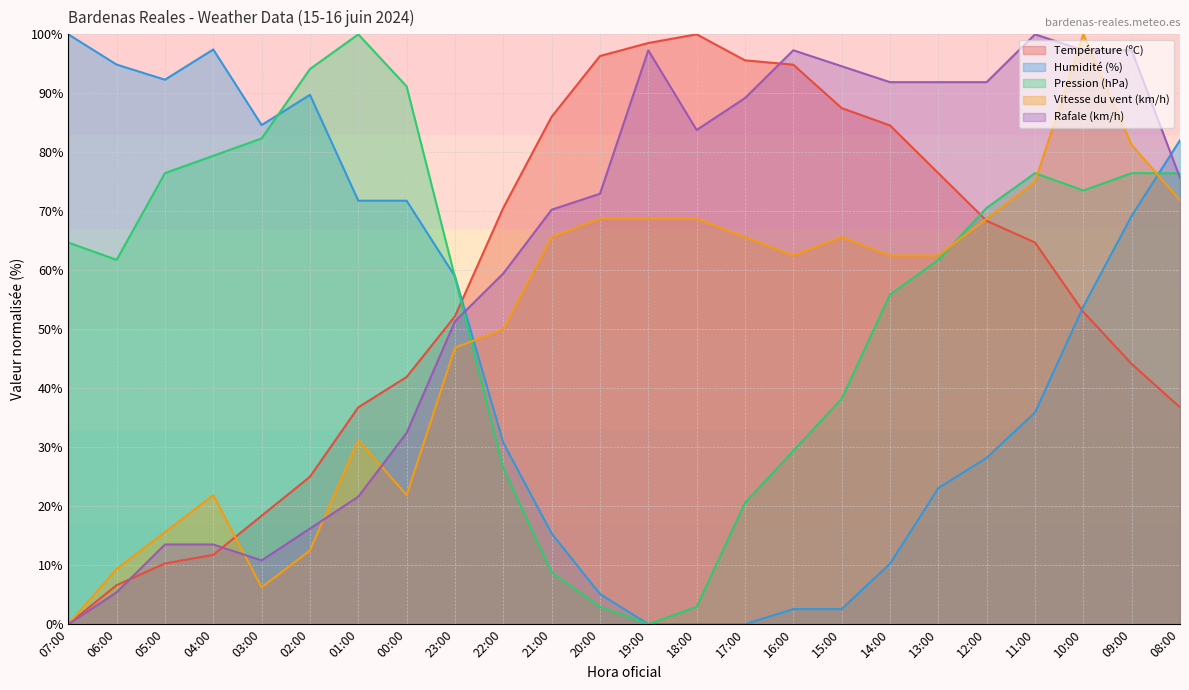

True or false: Vitesse du vent (km/h) and Pression (hPa) cross at least once.

True